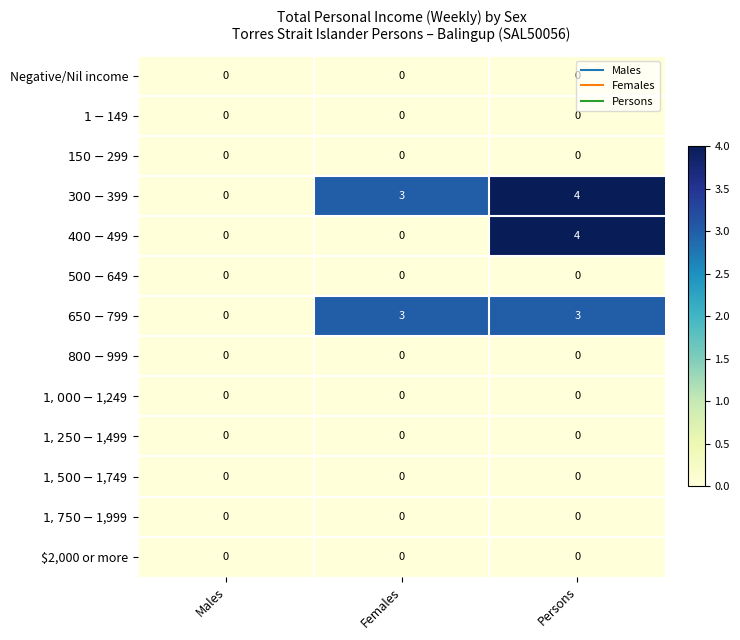

What is the difference between the highest and lowest values at Persons?

4